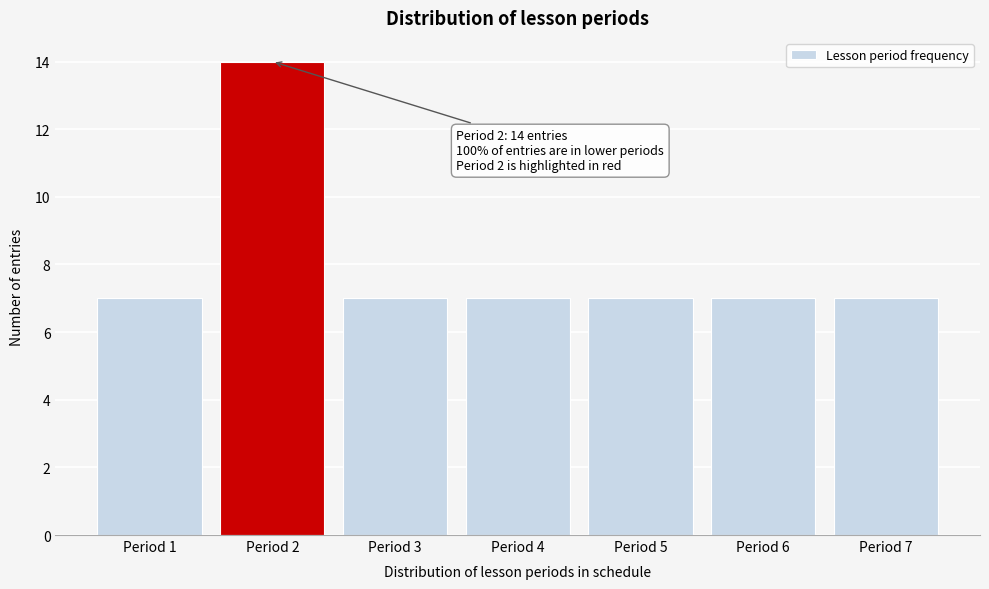

Reading left to right, extract all data points from this chart.

Period 1=7	Period 2=14	Period 3=7	Period 4=7	Period 5=7	Period 6=7	Period 7=7